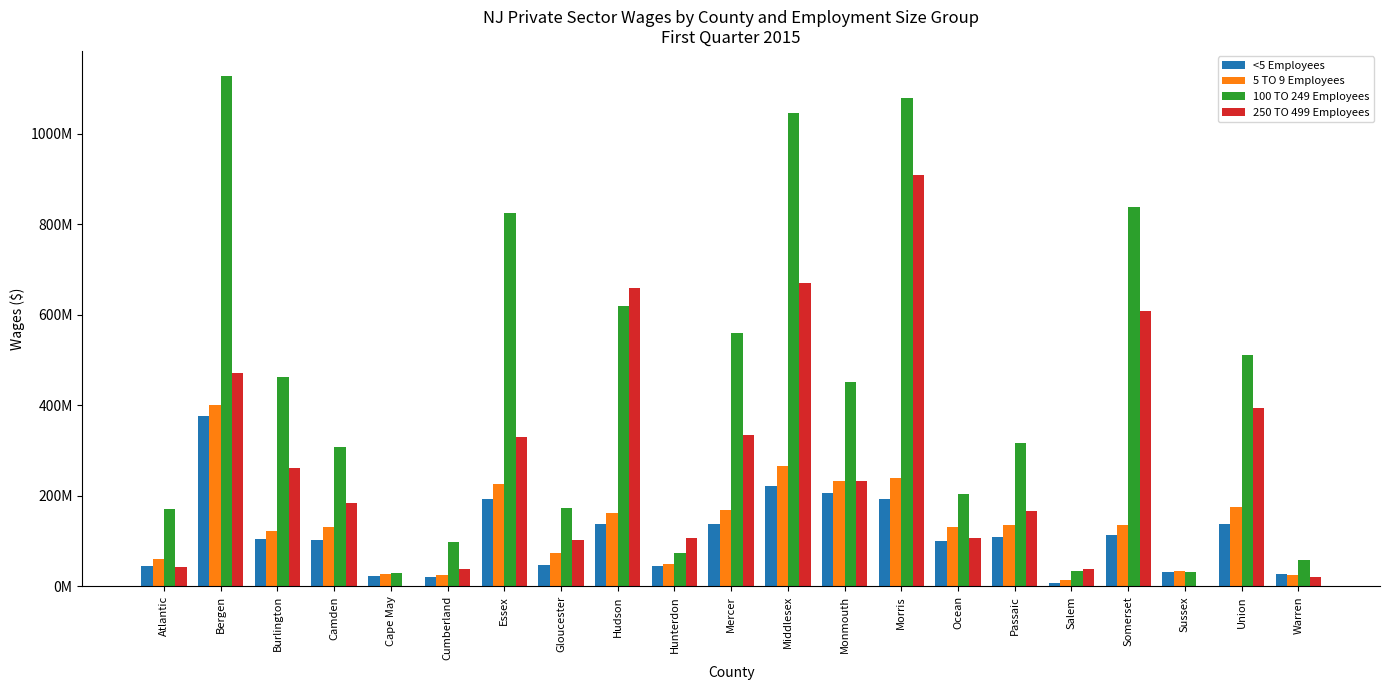

Are the bars horizontal?

No